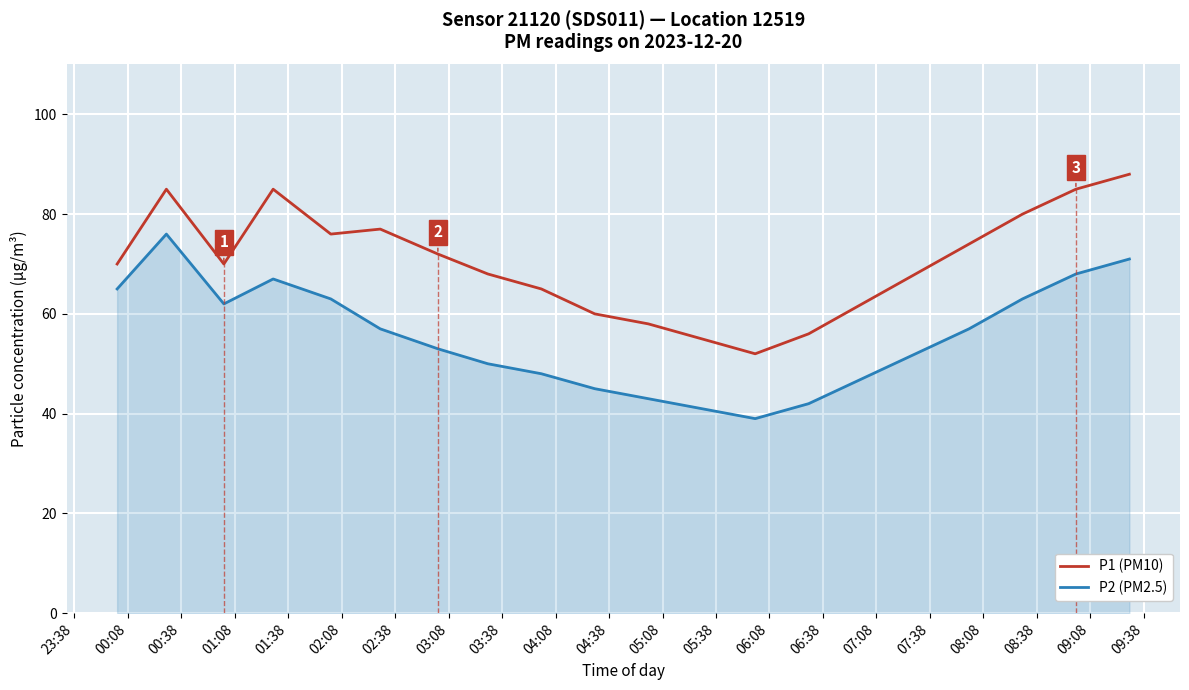

In P2 (PM2.5), how many points are higher than both neighbors (excluding endpoints)?

2